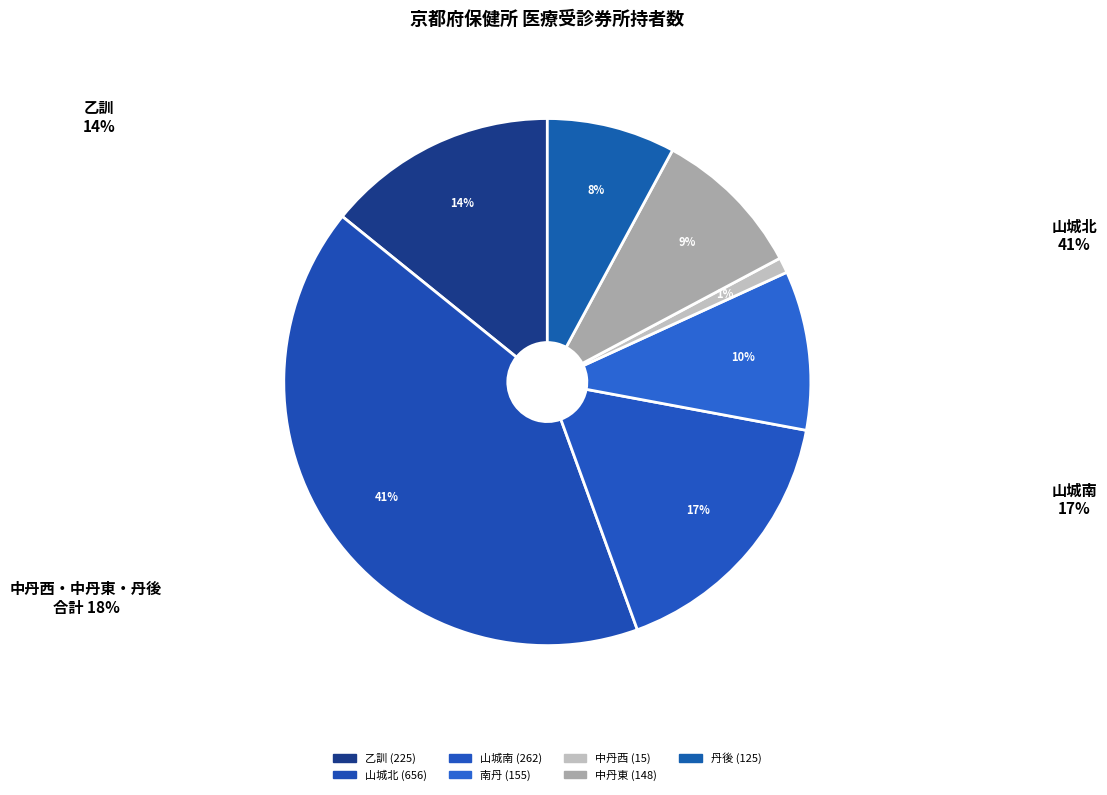

To the nearest percent, what is the difference between the largest and smallest slice percentages?

40%